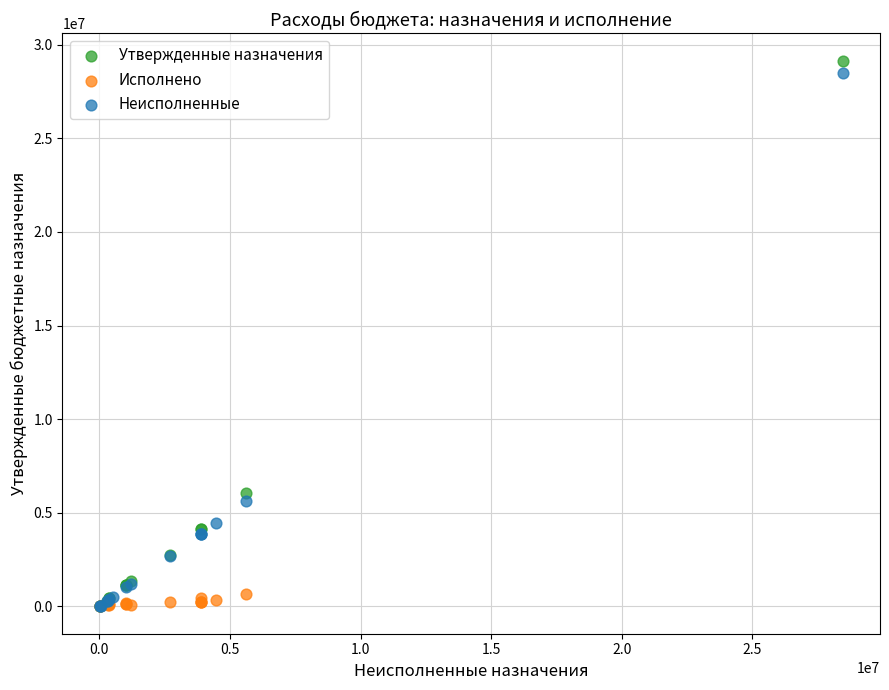

Which series contains the highest Y value?

Утвержденные назначения